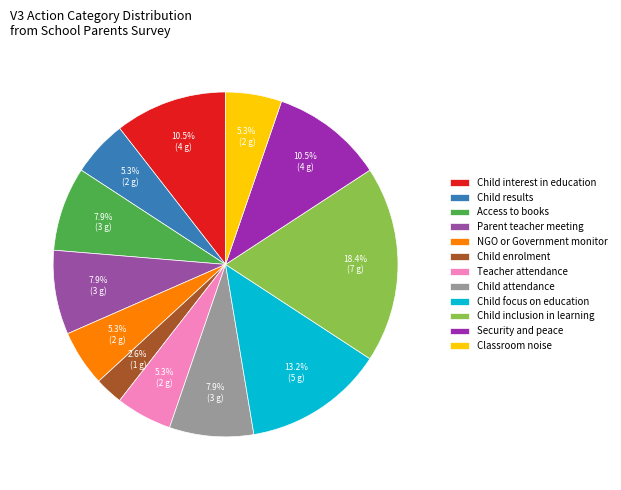

Count the number of slices in the pie.

12